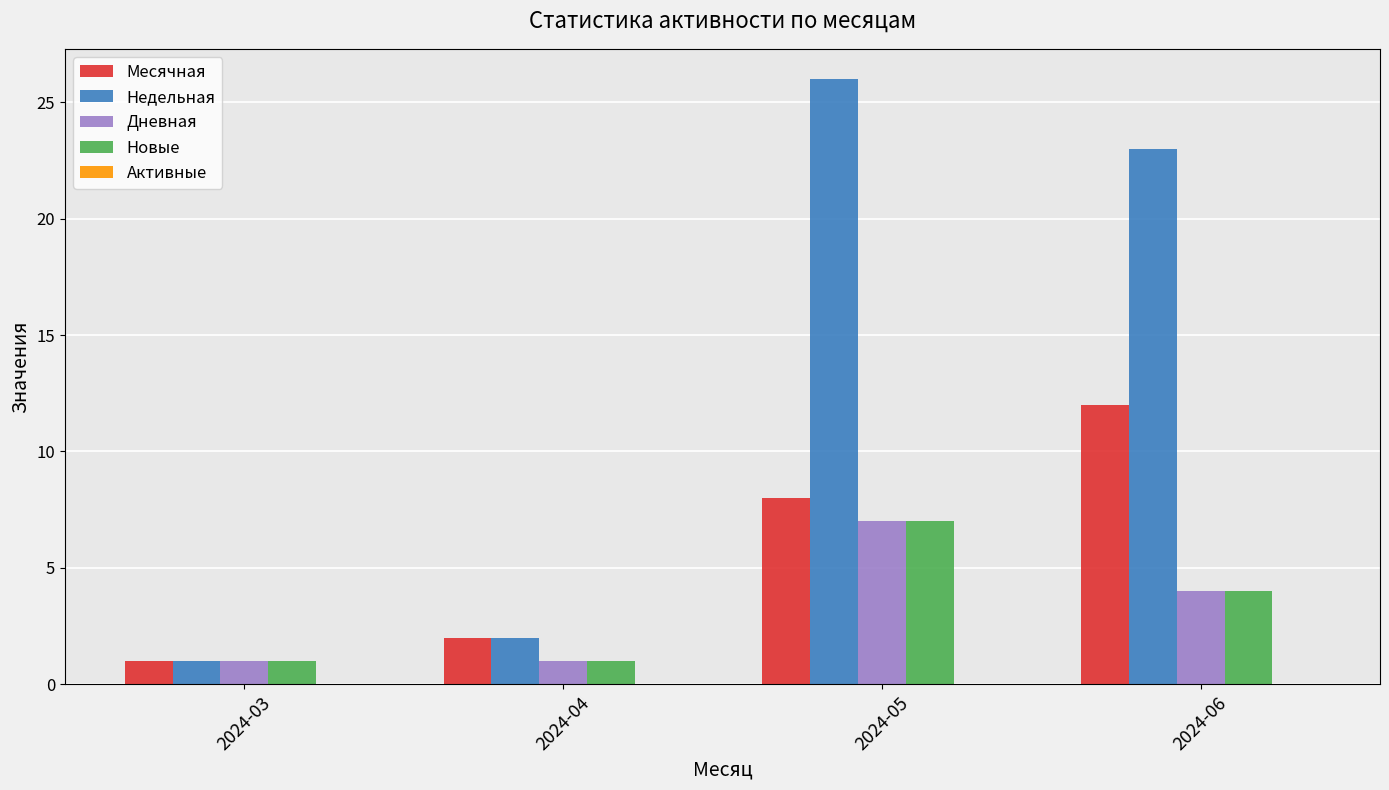

What is the approximate value of Дневная at 2024-04?

1